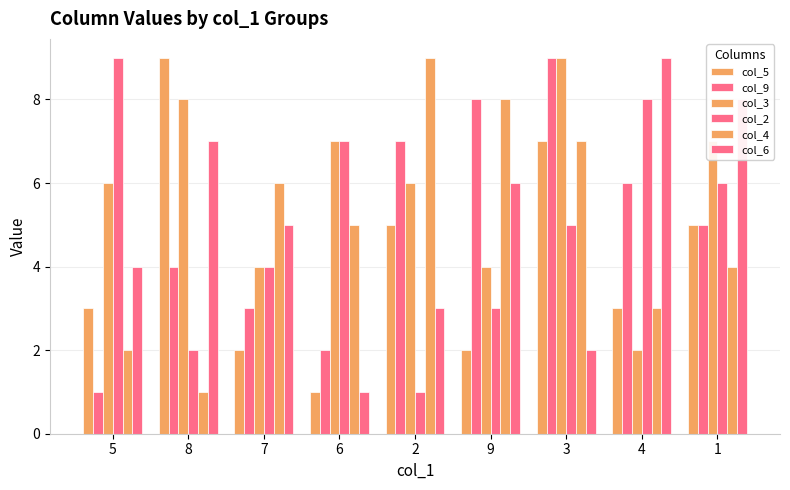

Are the bars horizontal?

No